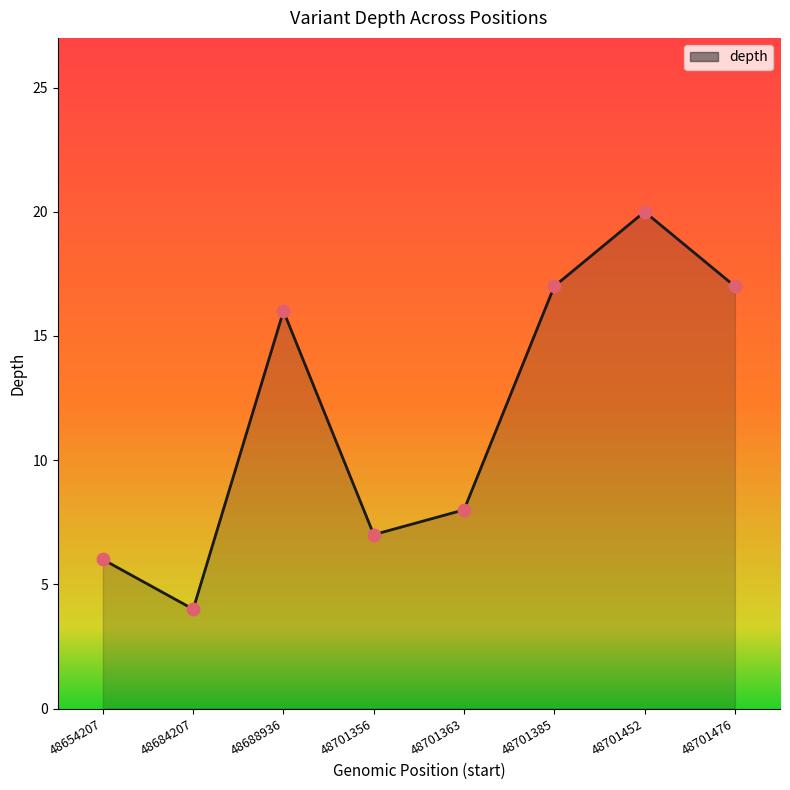

Between 48688936 and 48701363, which is larger?

48688936